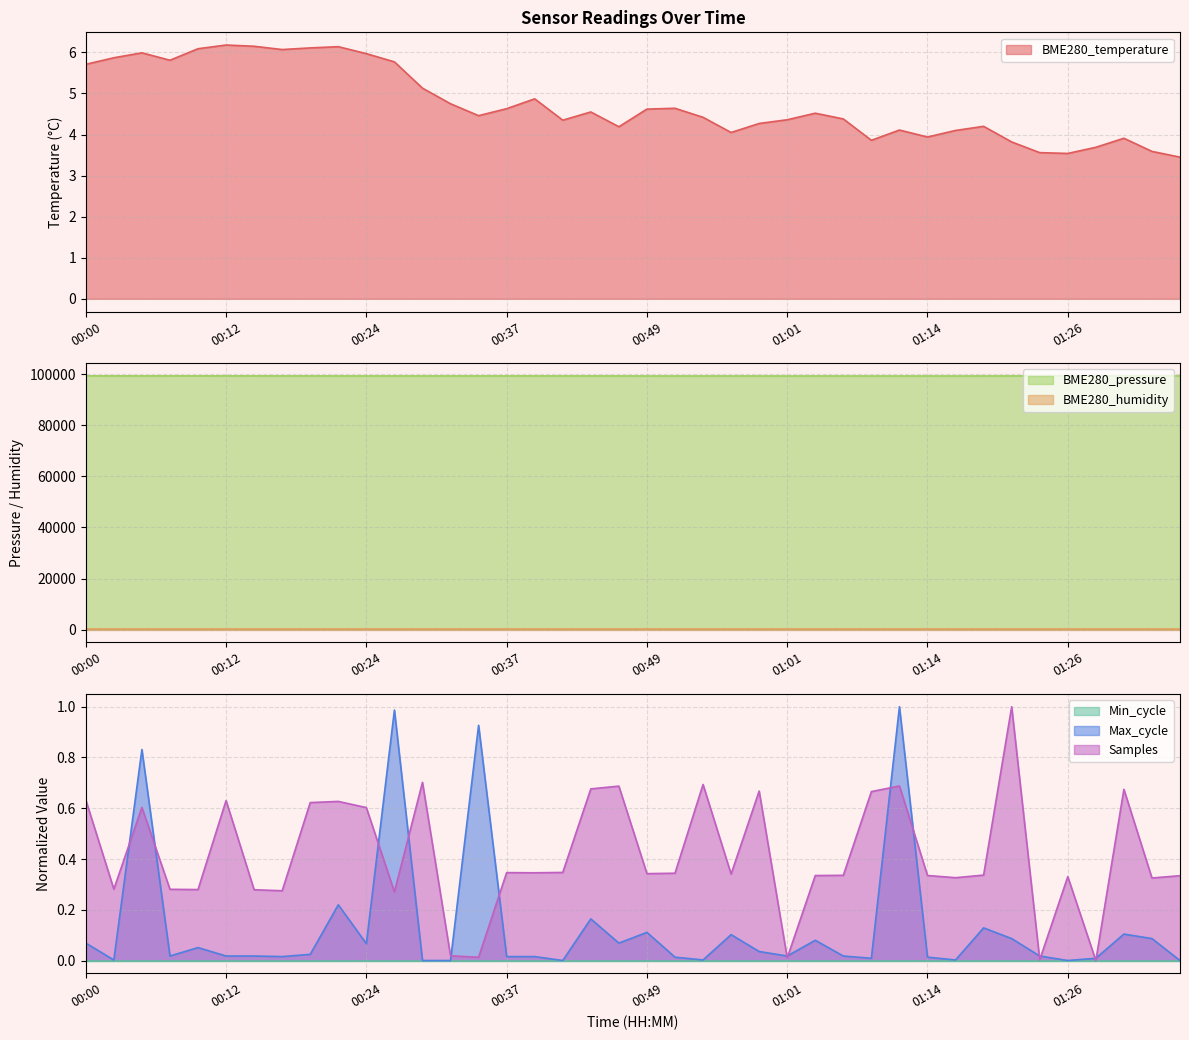

What position from the right is 00:34?

26